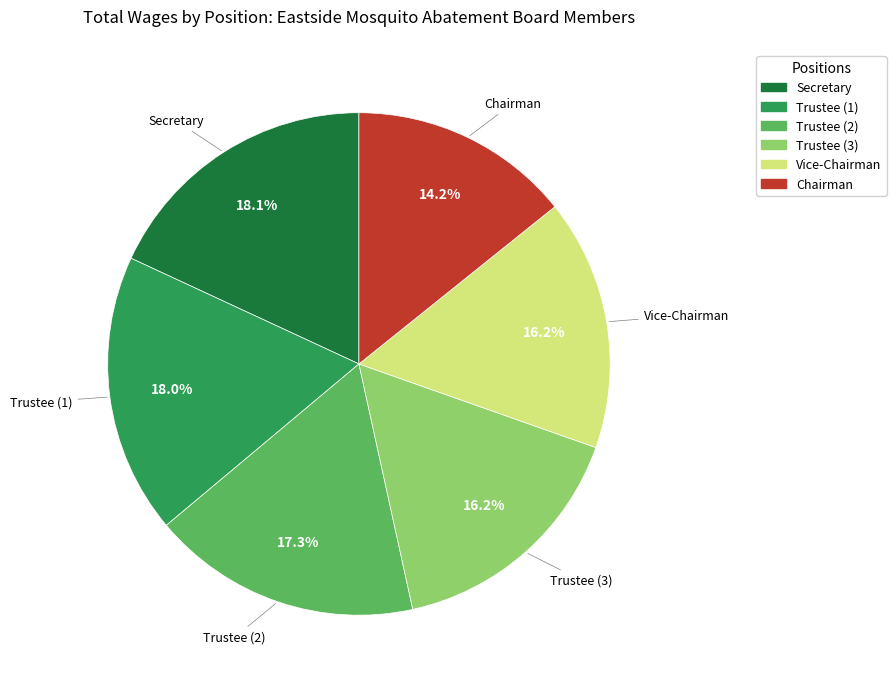

Is there any slice that represents more than half of the pie?

No